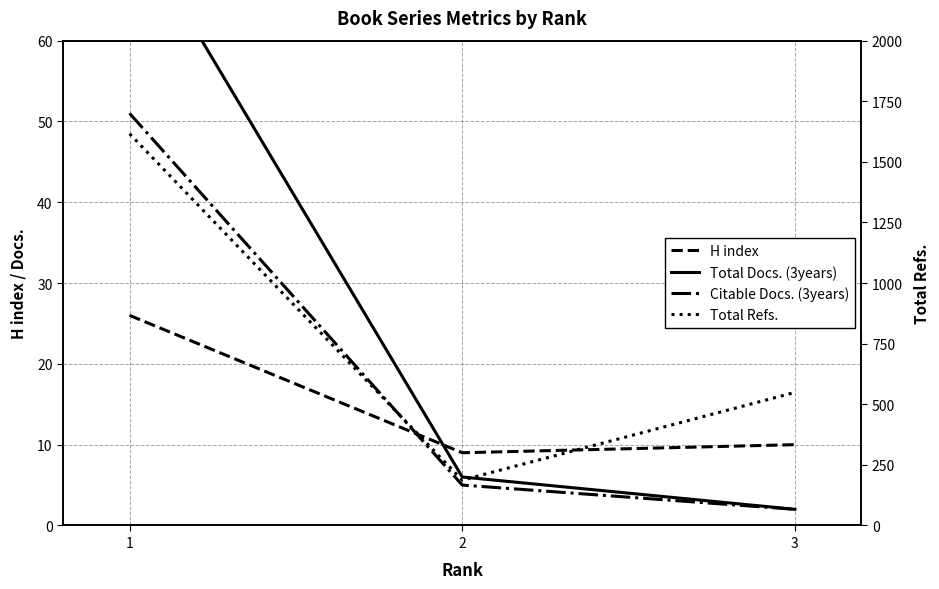

The Total Docs. (3years) series shows 2 at 3. True or false?

True